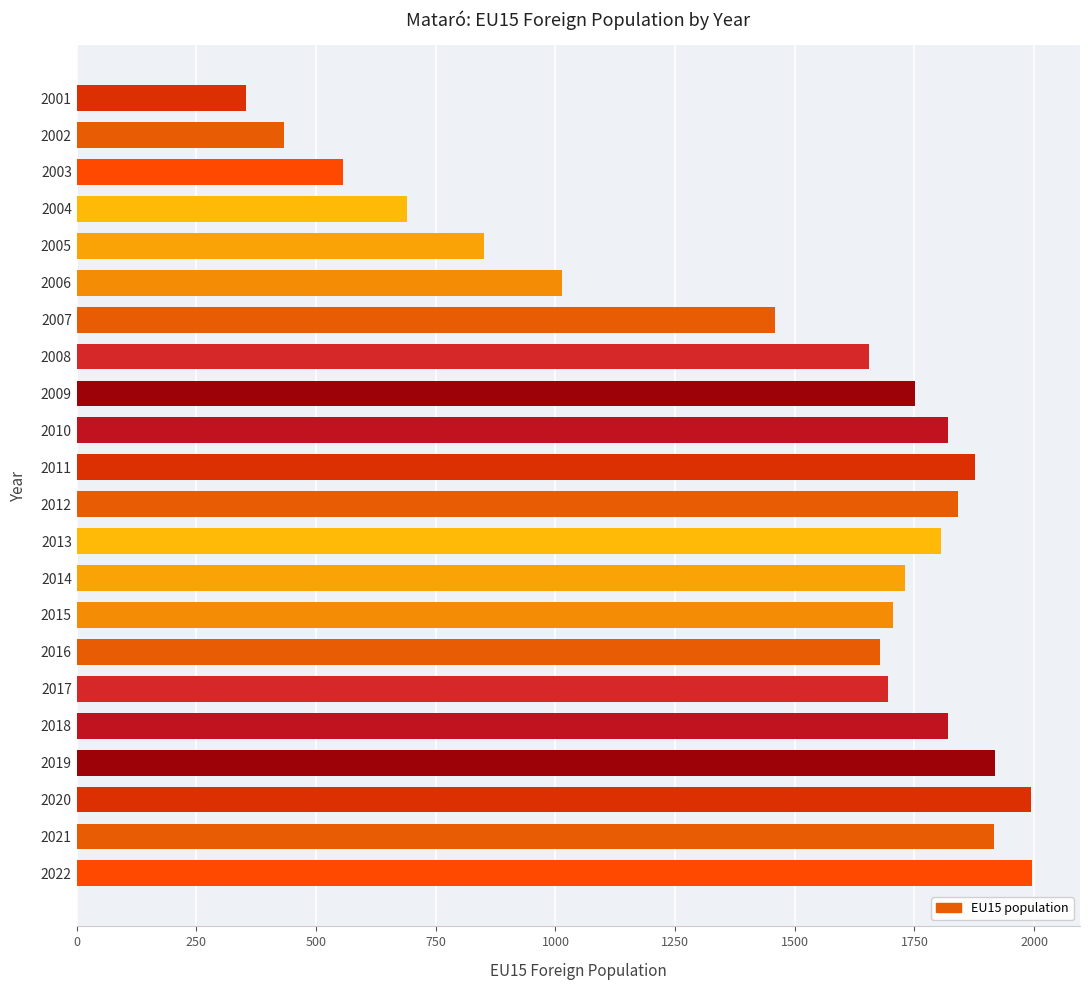

Which category has the lowest value across all series?

2001